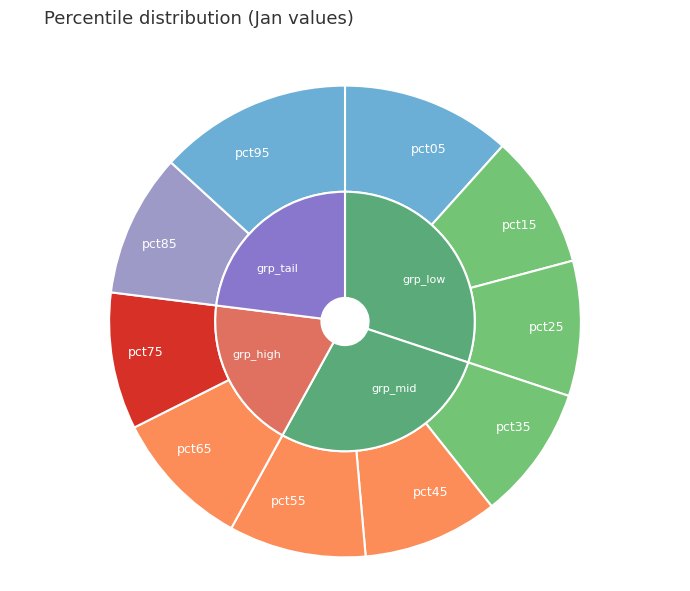

Rank the categories by value from lowest to highest.

pct15, pct35, pct25, pct45, pct75, pct55, pct65, pct85, pct05, pct95